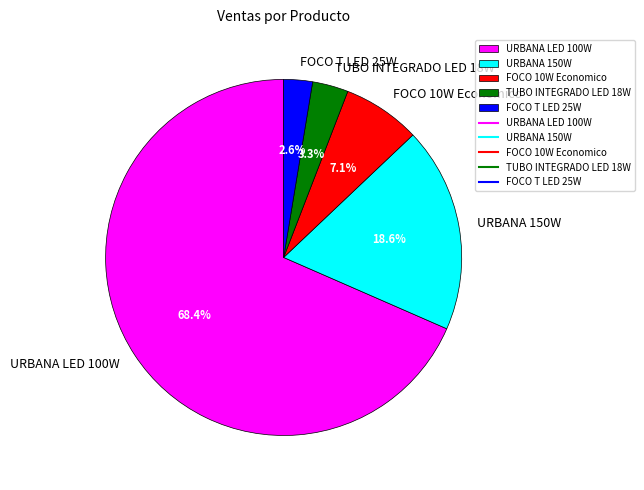

The FOCO 10W Economico slice represents 14% of the pie. True or false?

False